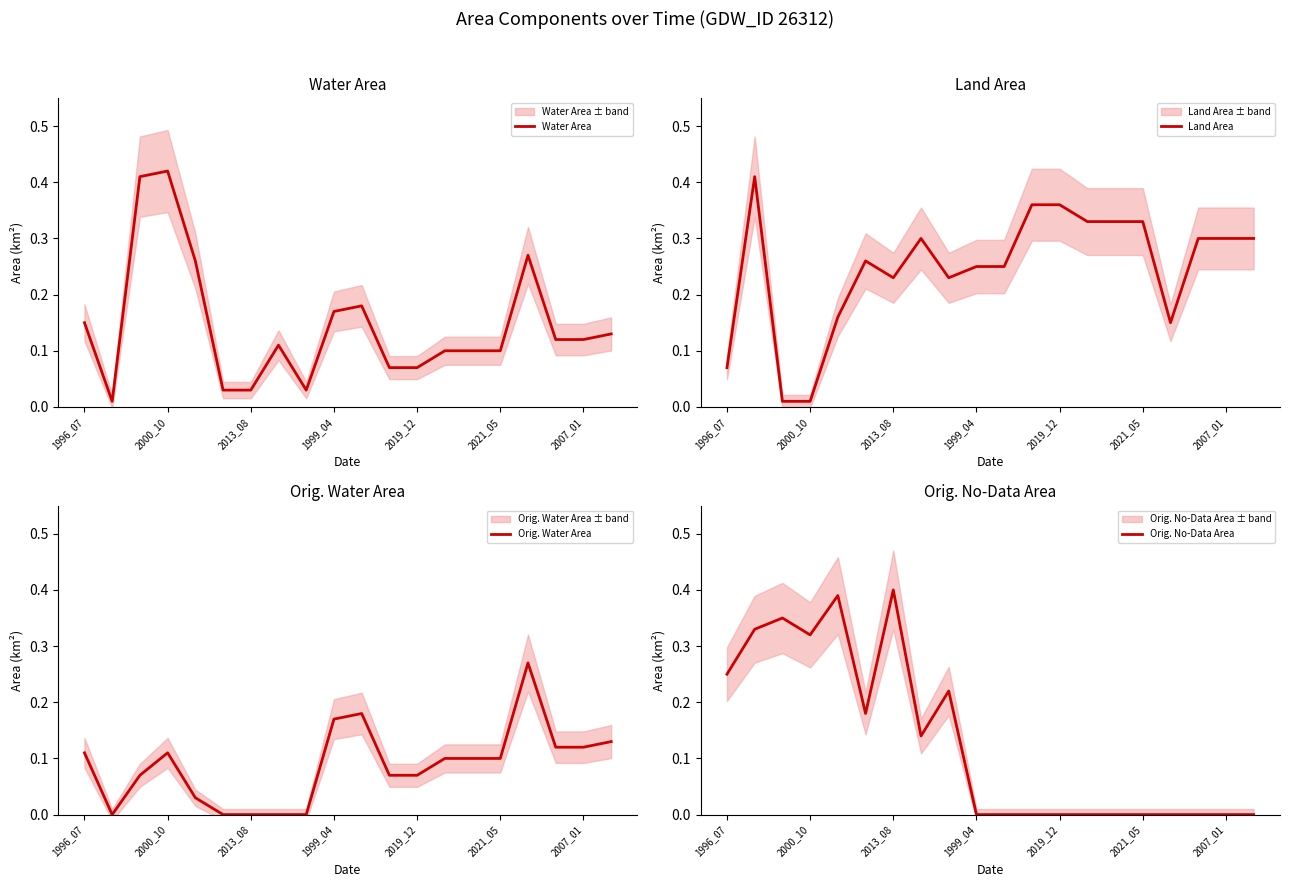

How many interior local valleys does the Water Area series have?

2